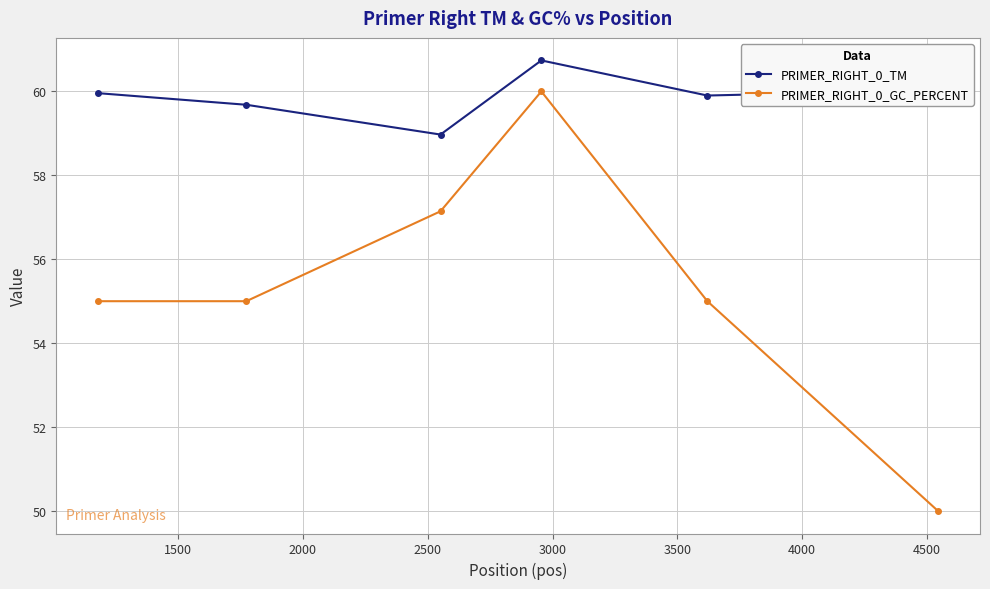

In PRIMER_RIGHT_0_TM, how many points are lower than both neighbors (excluding endpoints)?

2